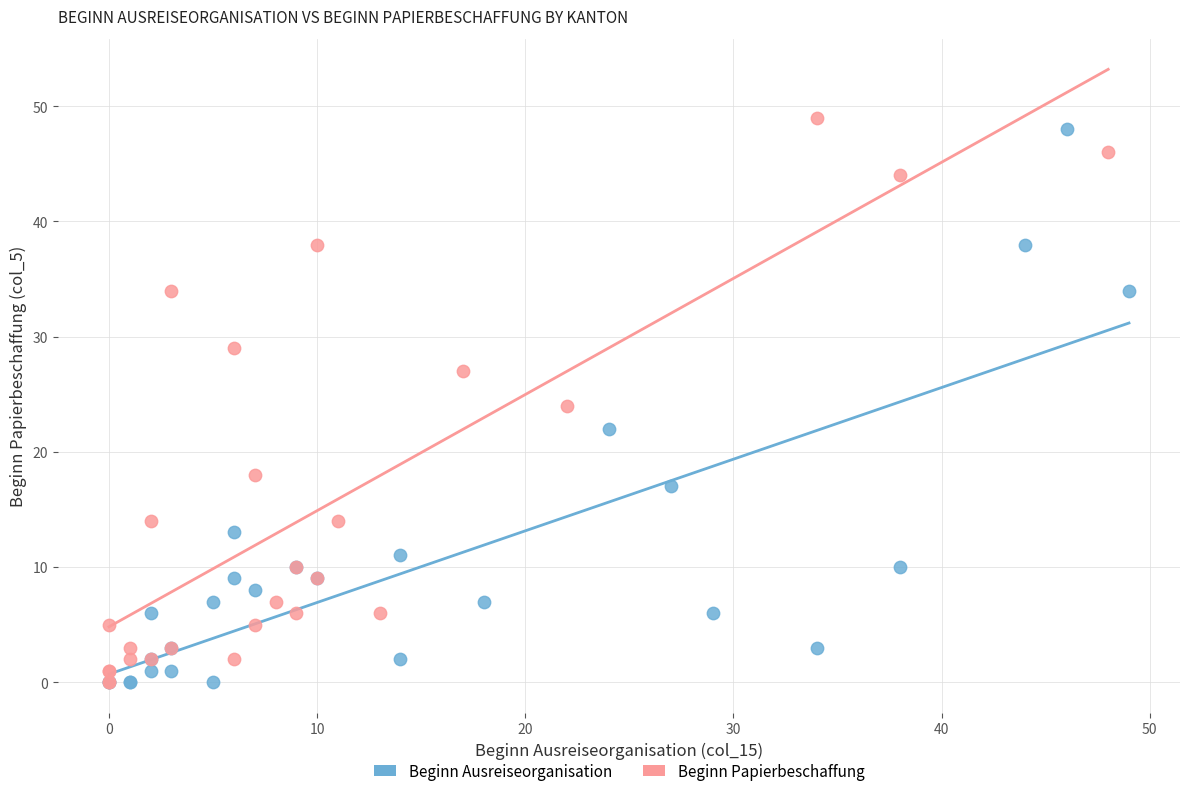

What are all the series names shown in the legend?

Beginn Ausreiseorganisation, Beginn Papierbeschaffung